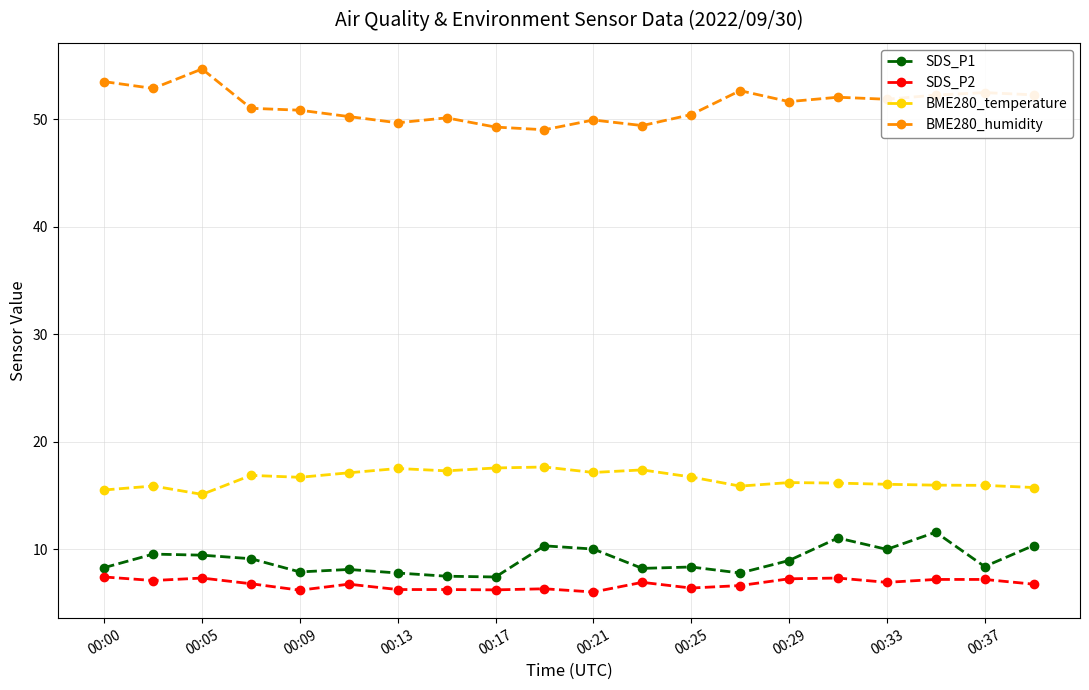

Which series has the largest total across all categories?

BME280_humidity